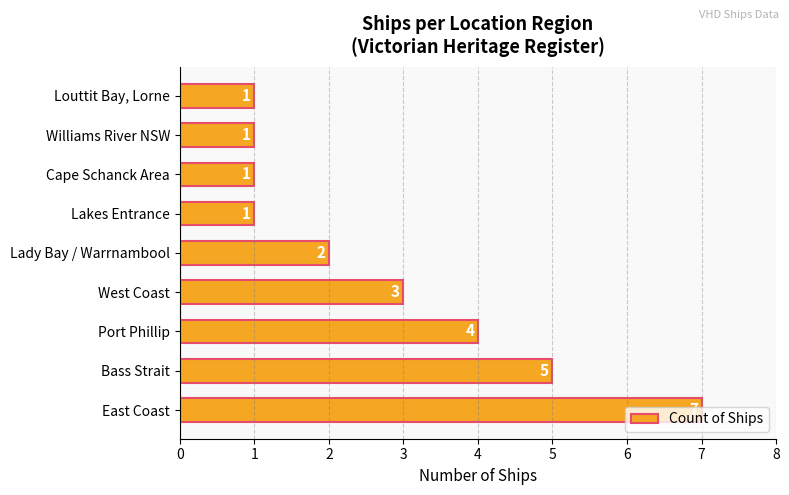

What is the difference between the second highest and second lowest values?

4